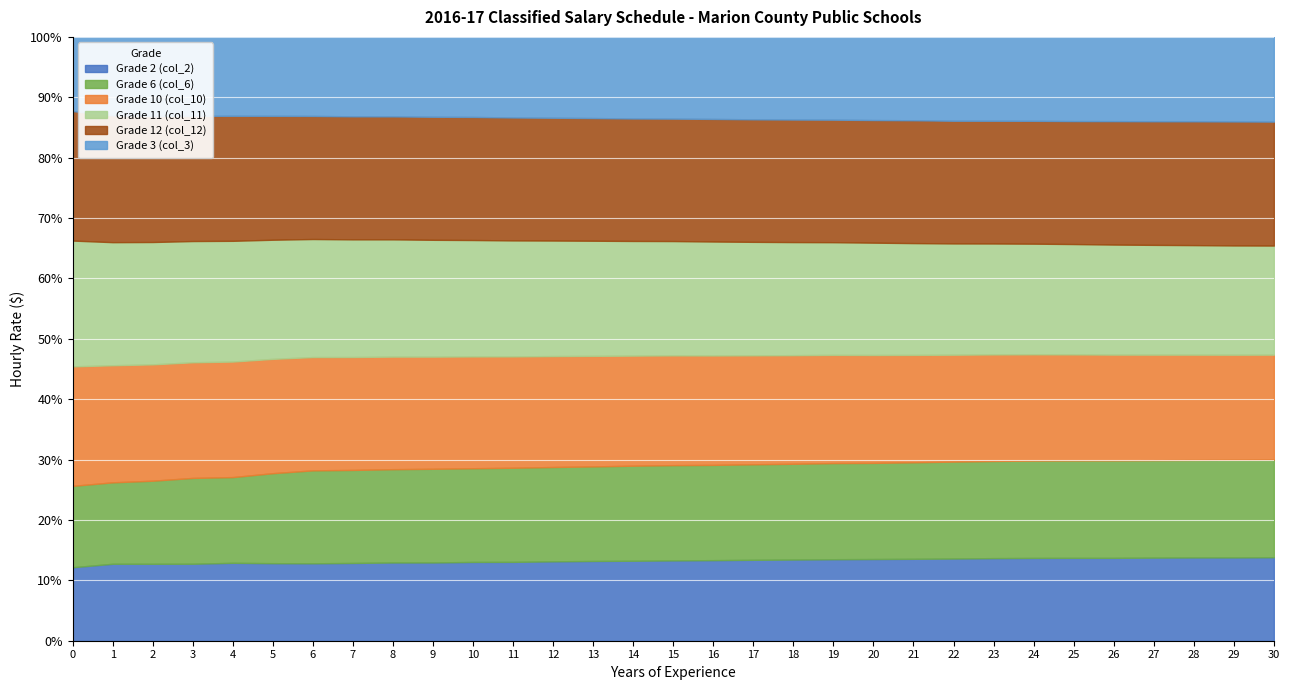

Rank the categories by Grade 10 (col_10) value from highest to lowest.

30, 29, 28, 27, 26, 25, 24, 23, 22, 21, 20, 19, 18, 17, 16, 15, 14, 13, 12, 11, 10, 9, 8, 7, 6, 5, 4, 3, 2, 1, 0